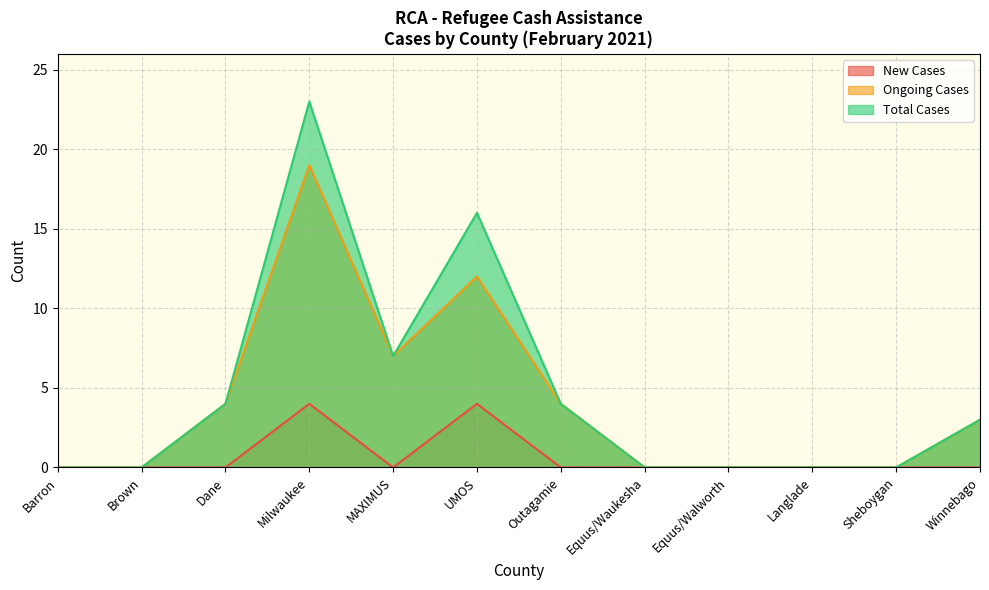

List the labels in order of Total Cases value, smallest first.

Barron, Brown, Equus/Waukesha, Equus/Walworth, Langlade, Sheboygan, Winnebago, Dane, Outagamie, MAXIMUS, UMOS, Milwaukee